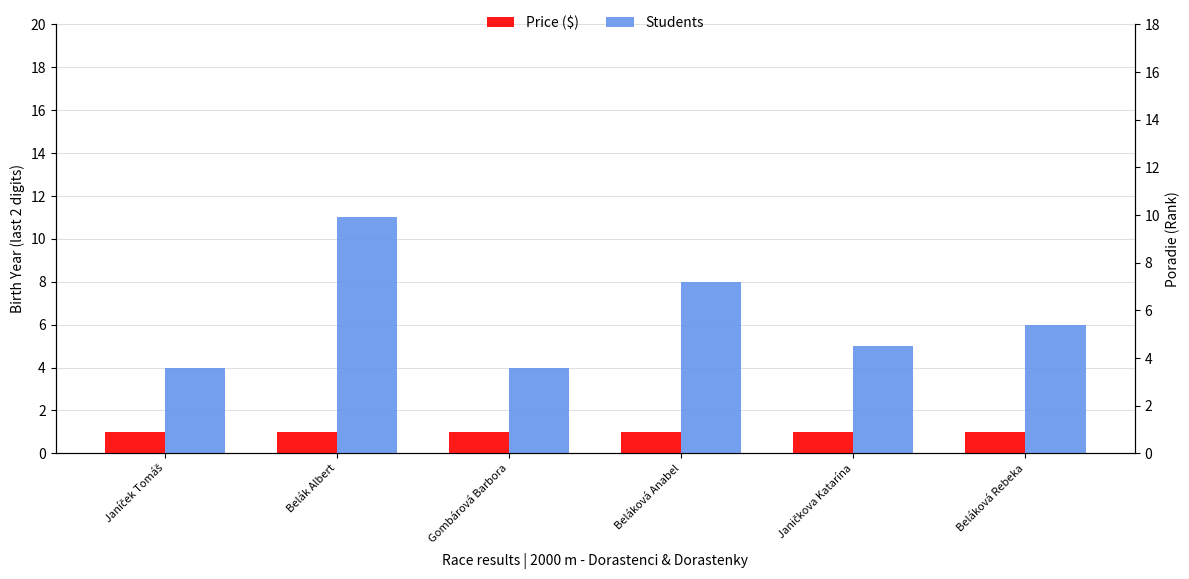

Rank the series at Gombárová Barbora from lowest to highest value.

Price ($), Students